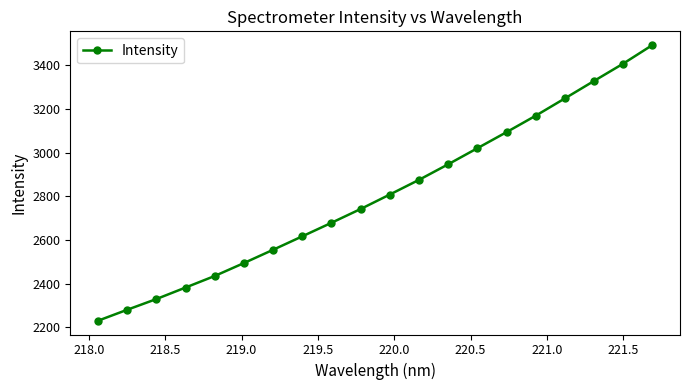

True or false: the data has more than 1 interior local peaks.

False